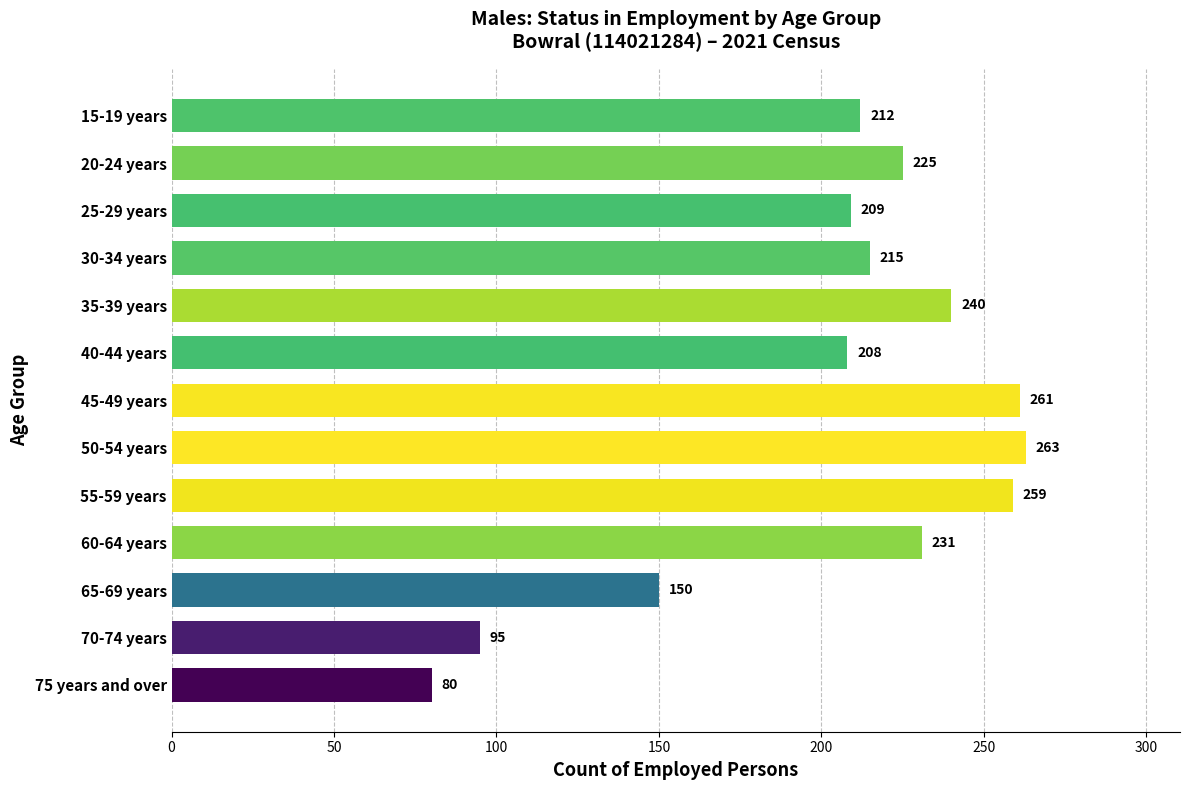

What is the greatest value displayed?

263